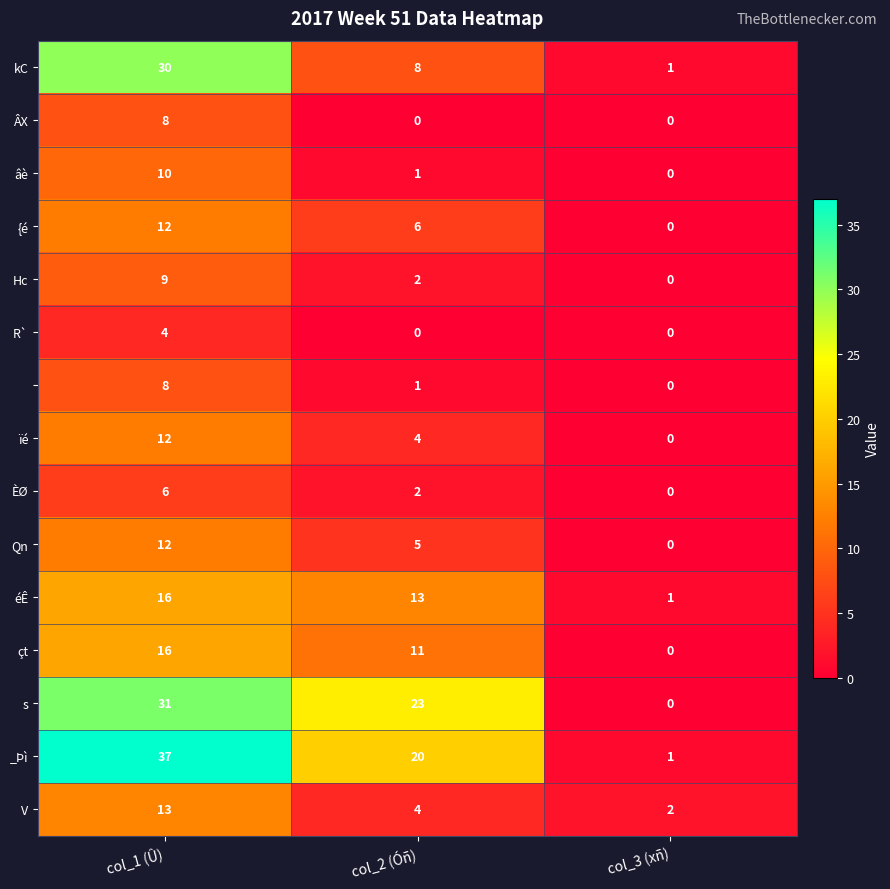

Count the number of data series in this chart.

15